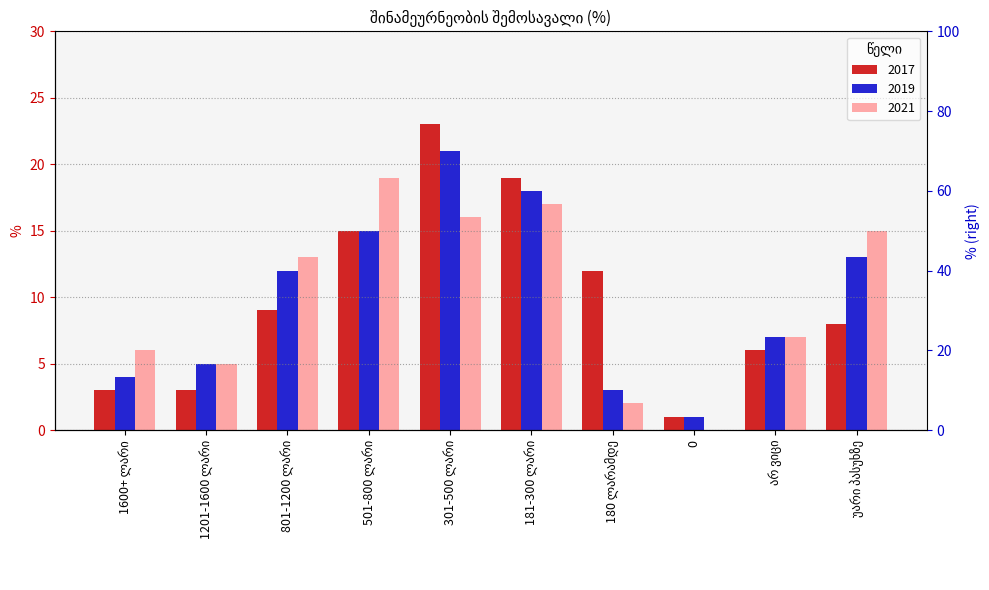

What are all the series names shown in the legend?

2017, 2019, 2021